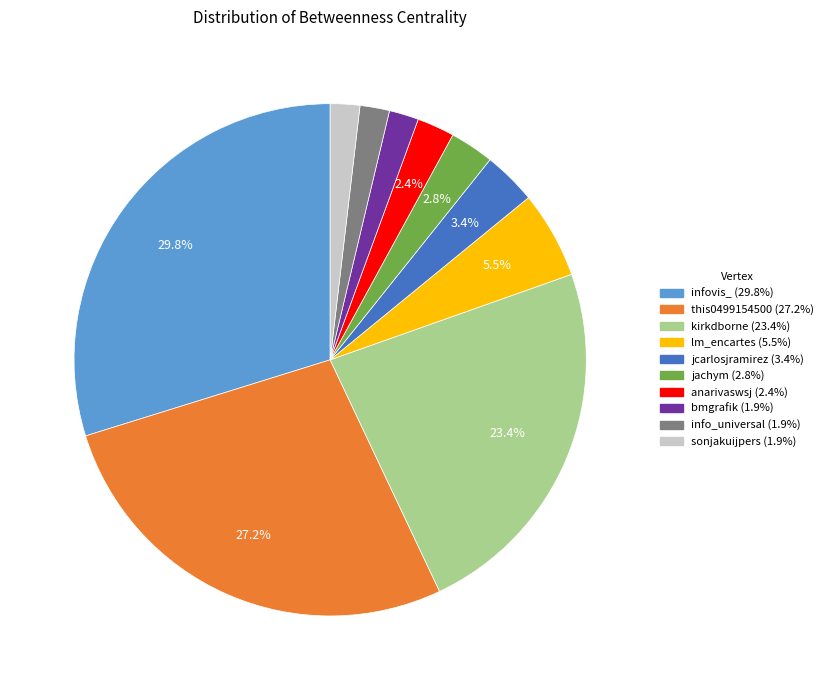

What percentage is the jcarlosjramirez slice, to the nearest percent?

3%